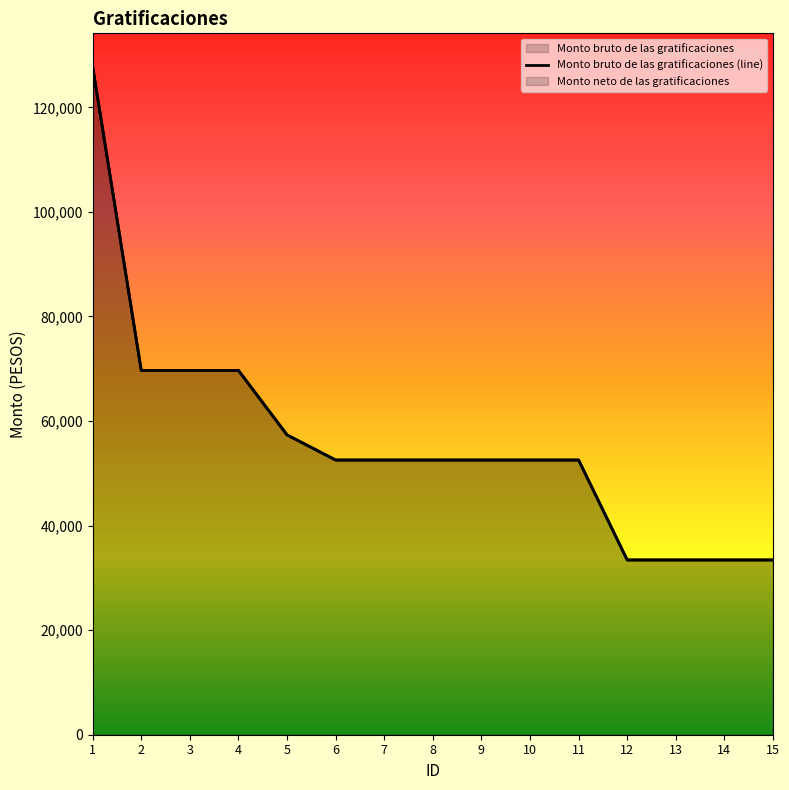

Rank the categories by value from lowest to highest.

12, 13, 14, 15, 6, 7, 8, 9, 10, 11, 5, 2, 3, 4, 1